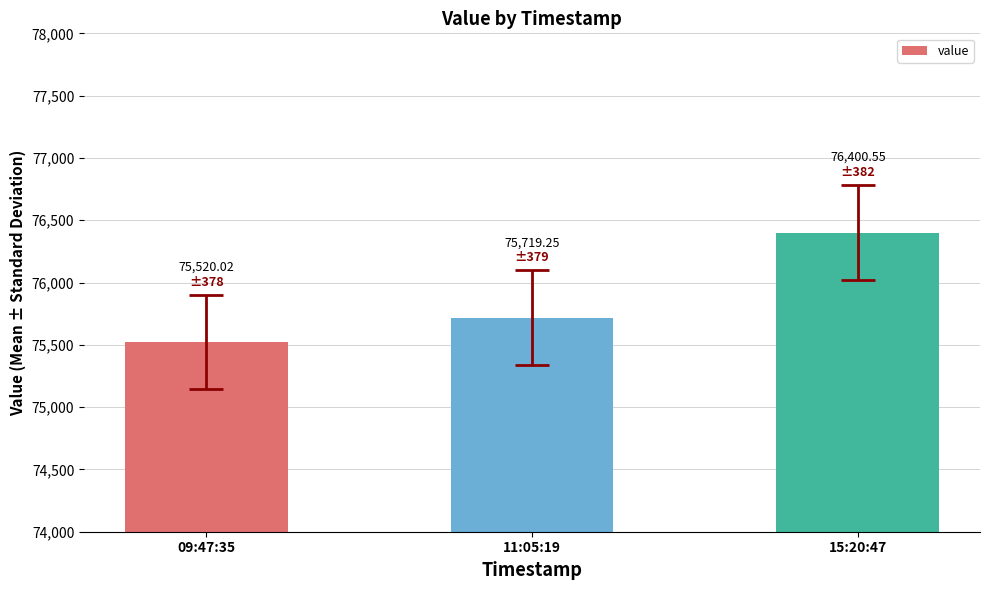

How many data points does each series have?

3